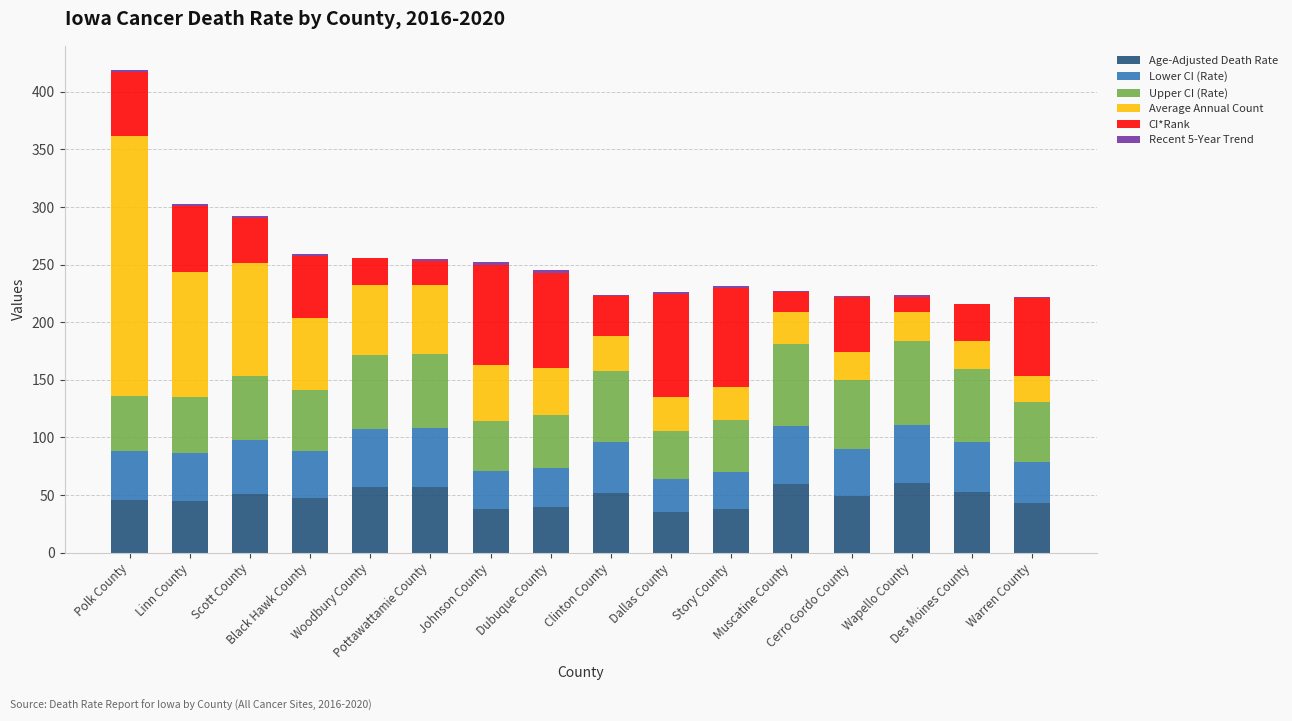

What is the maximum value for Age-Adjusted Death Rate?

60.7